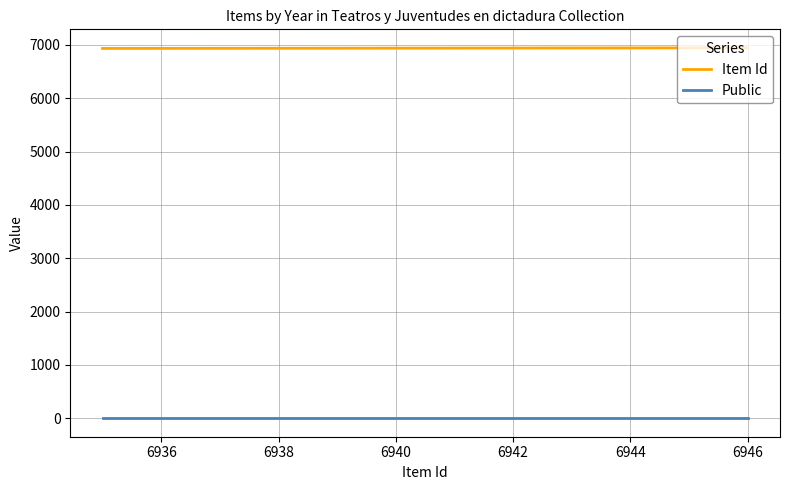

What are all the series names shown in the legend?

Item Id, Public